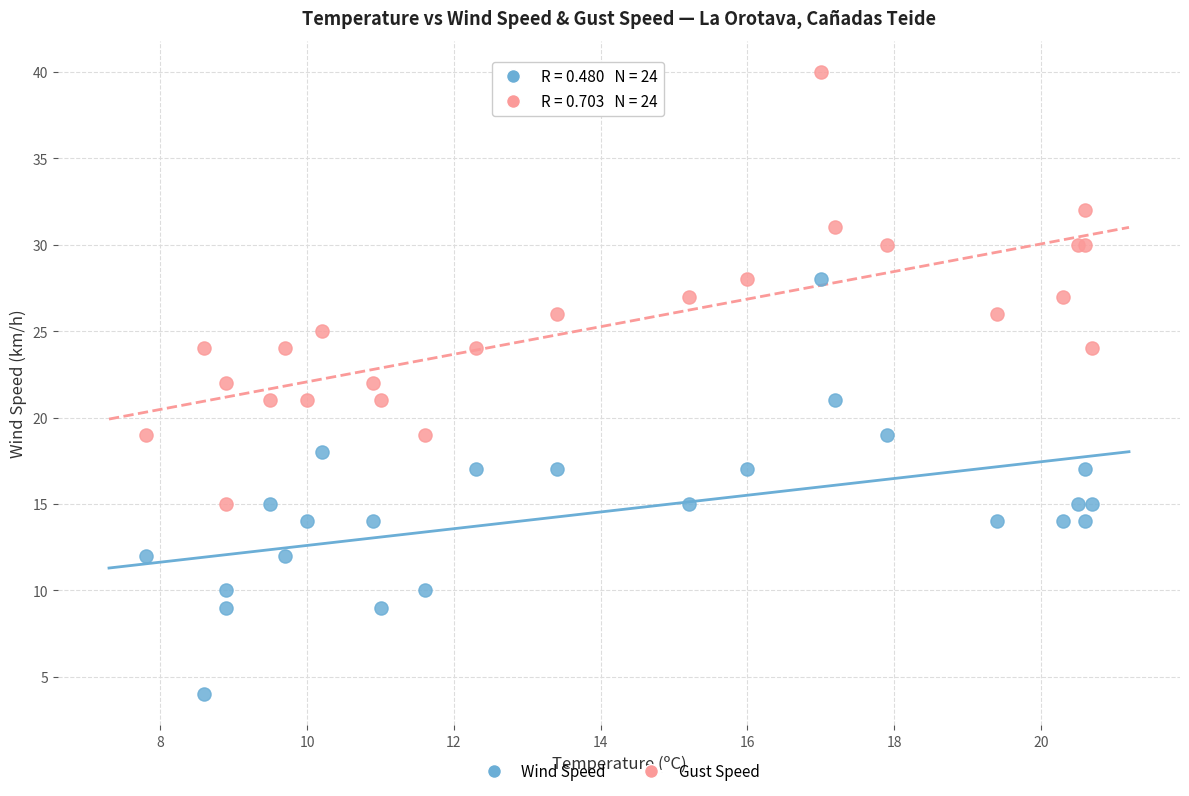

What are all the series names shown in the legend?

Wind Speed, Gust Speed